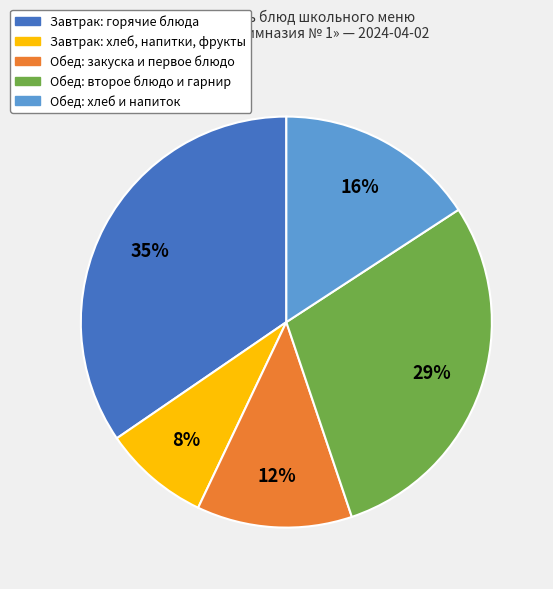

To the nearest percent, what is the average slice percentage?

20%